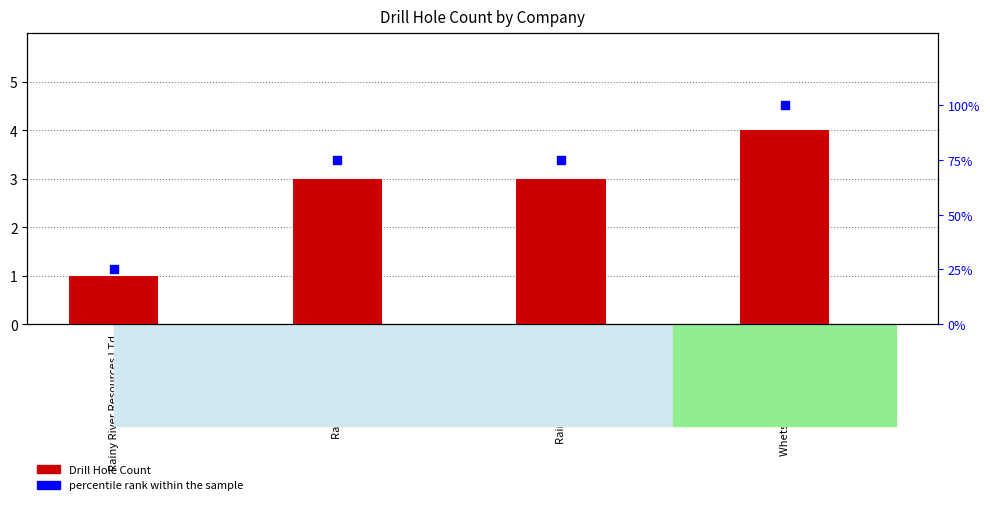

Is the value of percentile rank within the sample at Rainy River Resources LTd greater than the value of Drill Hole Count at Rainy Rivers Resc Ltd?

Yes